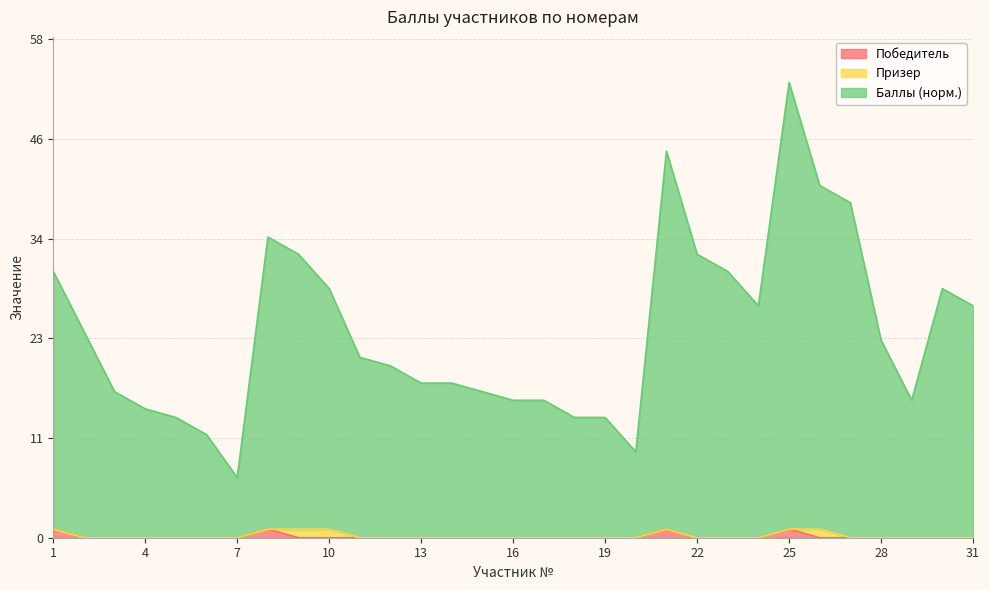

Which label corresponds to the largest value in the chart?

25